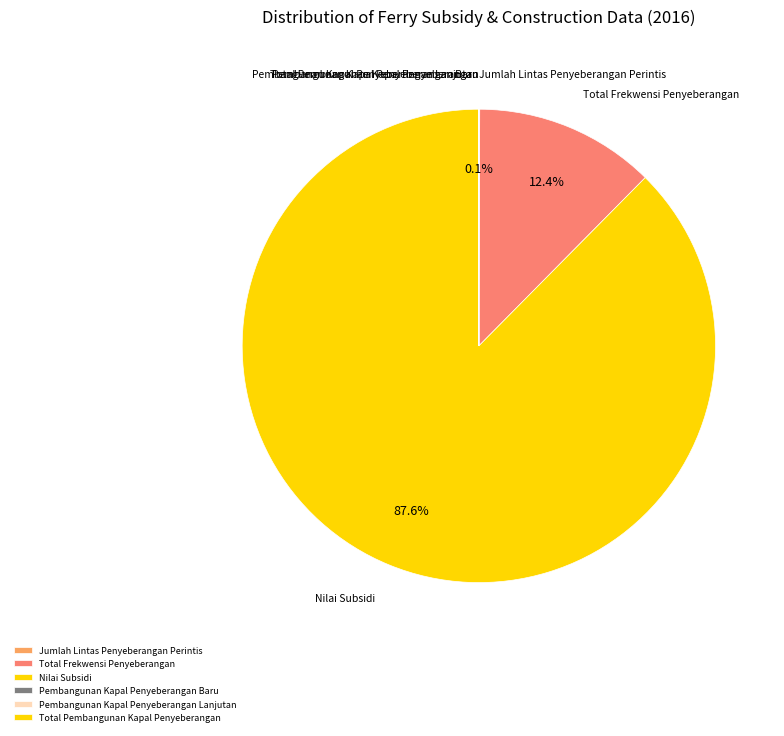

True or false: Nilai Subsidi accounts for 88% of the total.

True